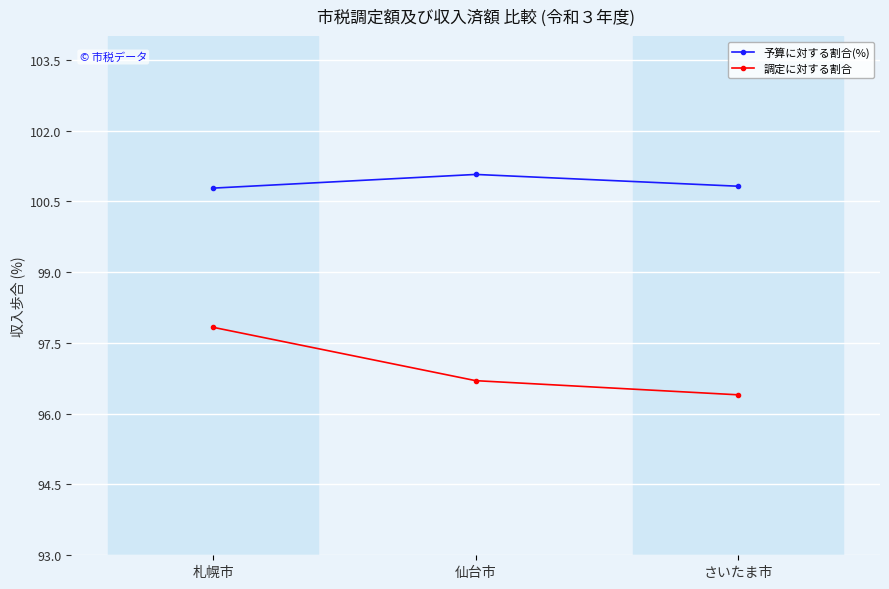

What are all the series names shown in the legend?

予算に対する割合(%), 調定に対する割合